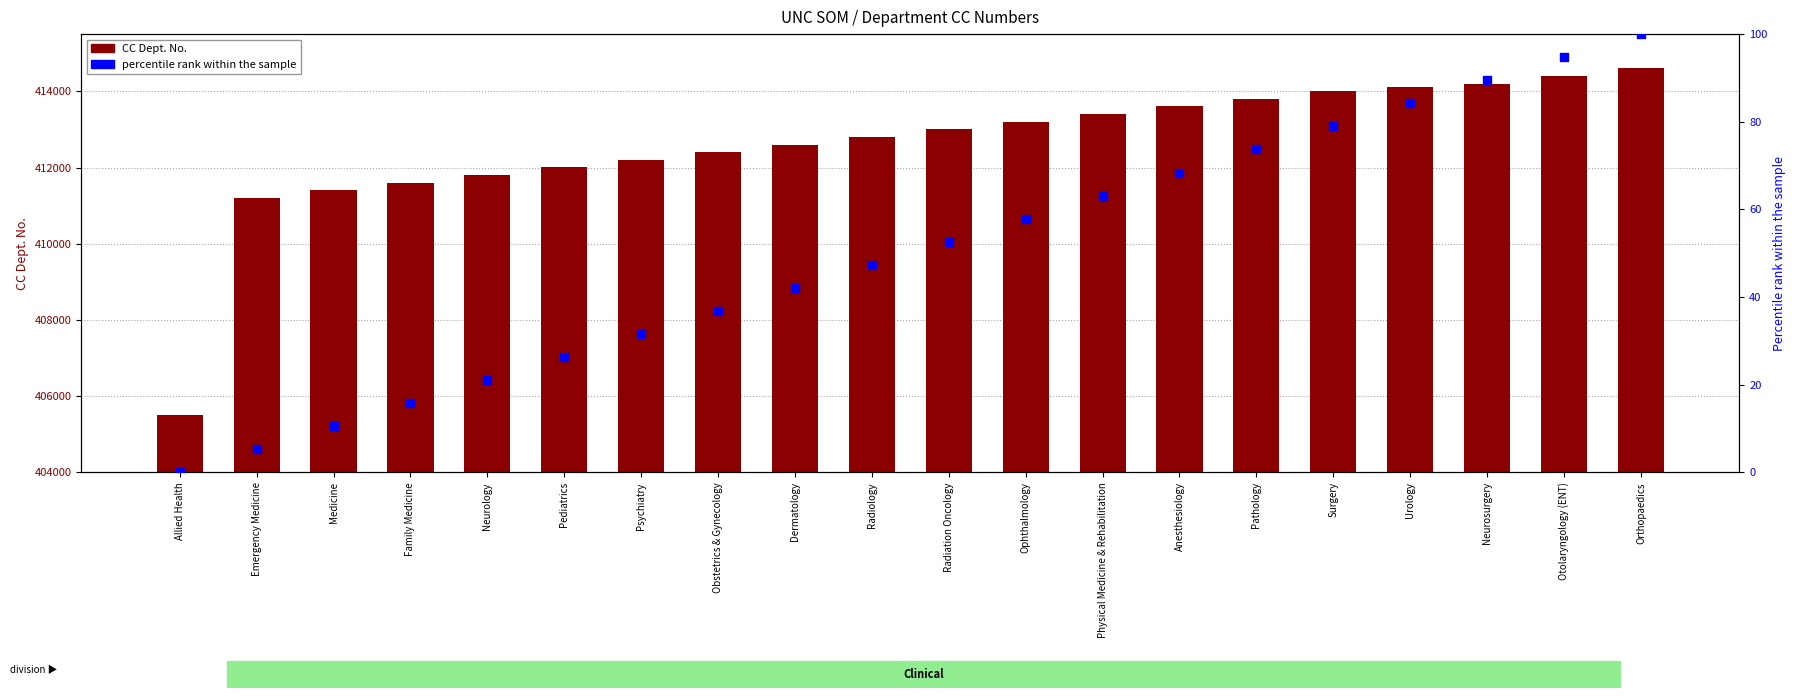

At how many categories does at least one series exceed 264038?

20